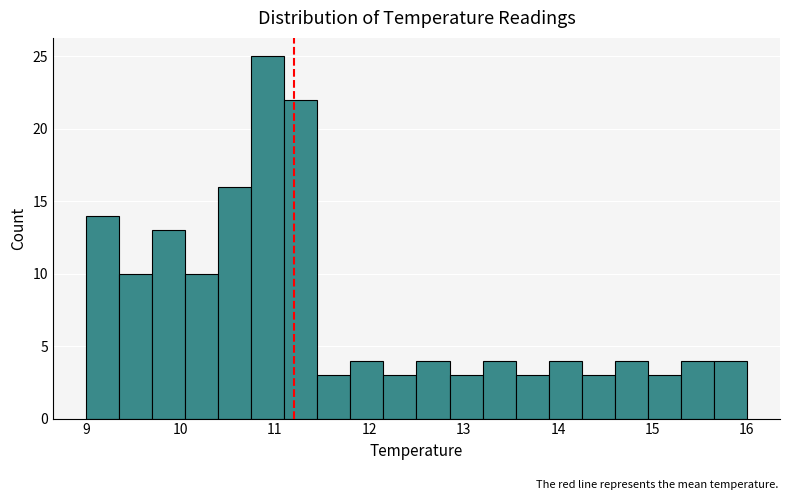

Around what value on the x-axis is the tallest bar? Give the approximate position of its centre, as read against the axis.

10.9